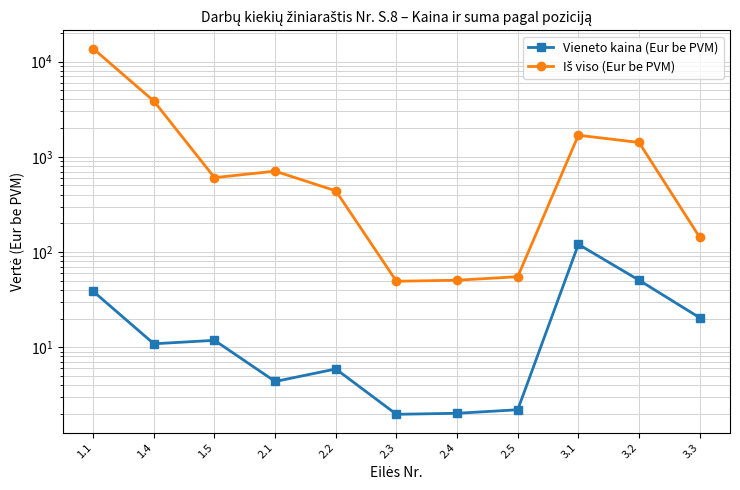

What are all the series names shown in the legend?

Vieneto kaina (Eur be PVM), Iš viso (Eur be PVM)